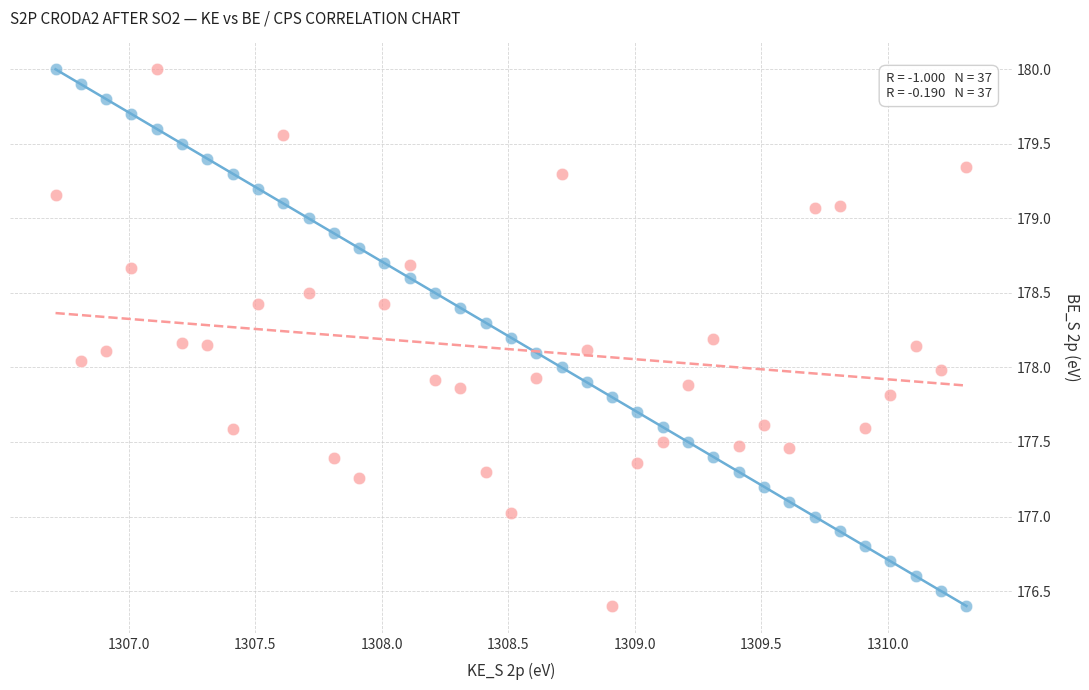

Across all data points, what is the range of X values (max minus min)?

3.6